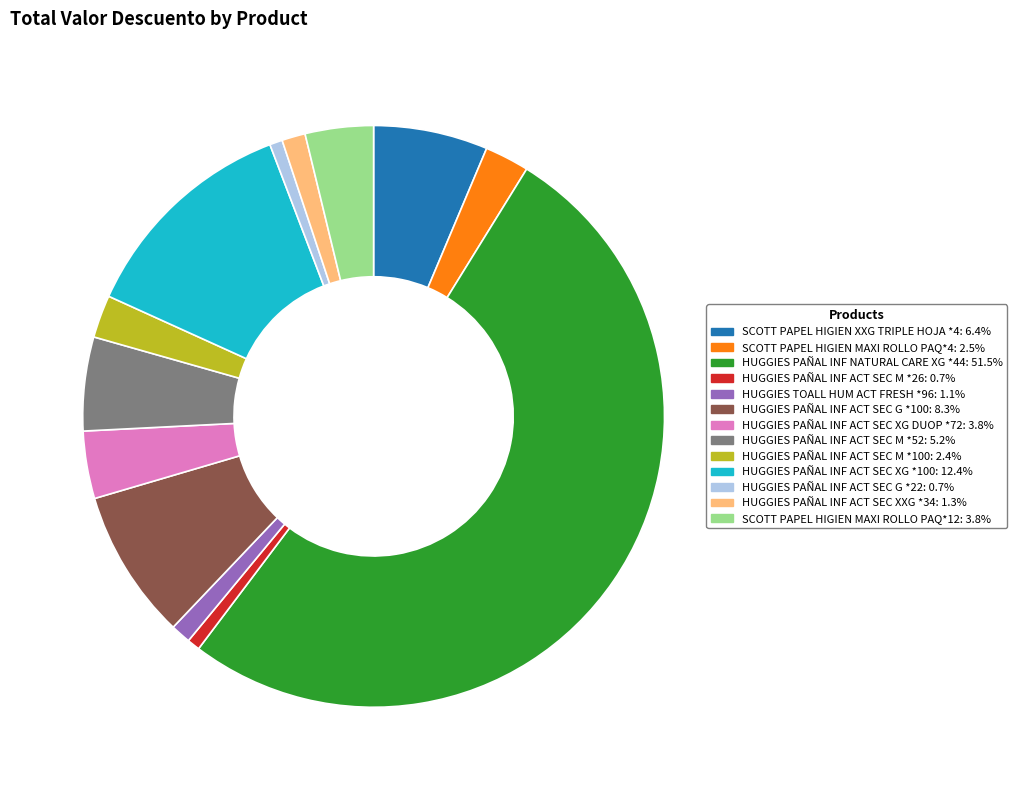

Is there a majority slice in this chart?

Yes